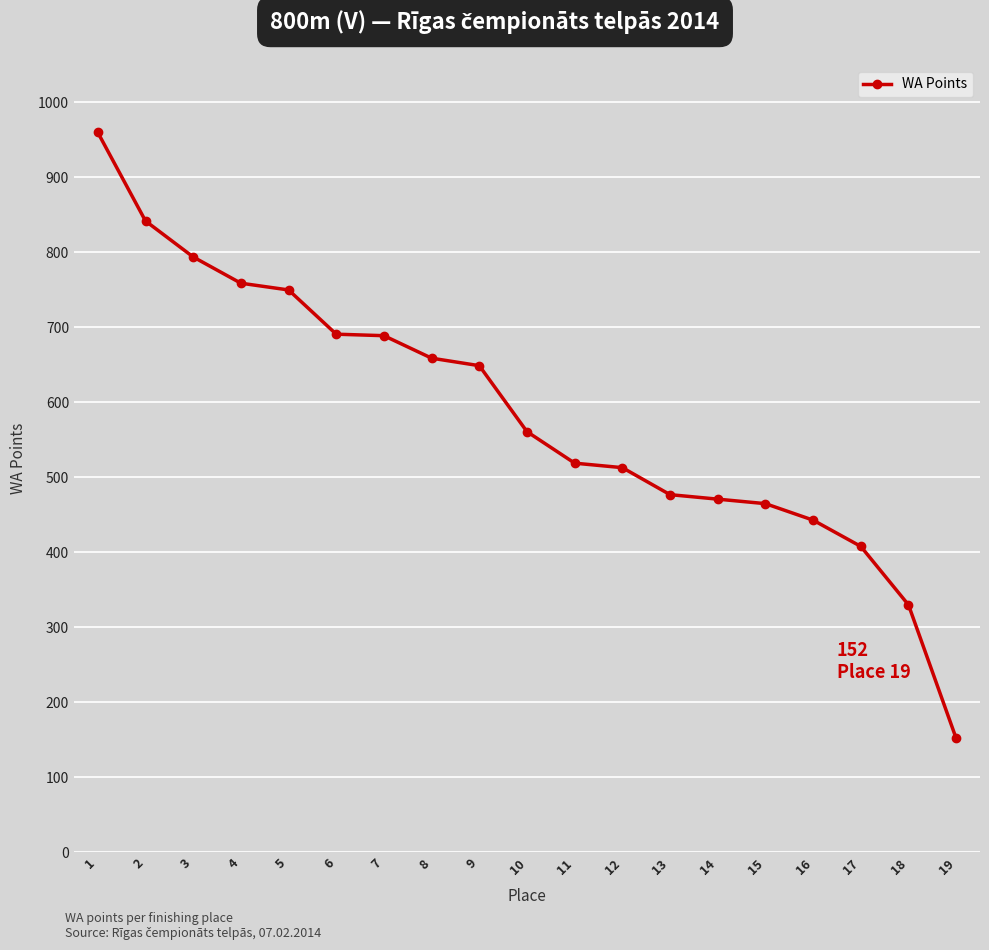

Approximately how many times larger is the value at 12 compared to 9?

0.8